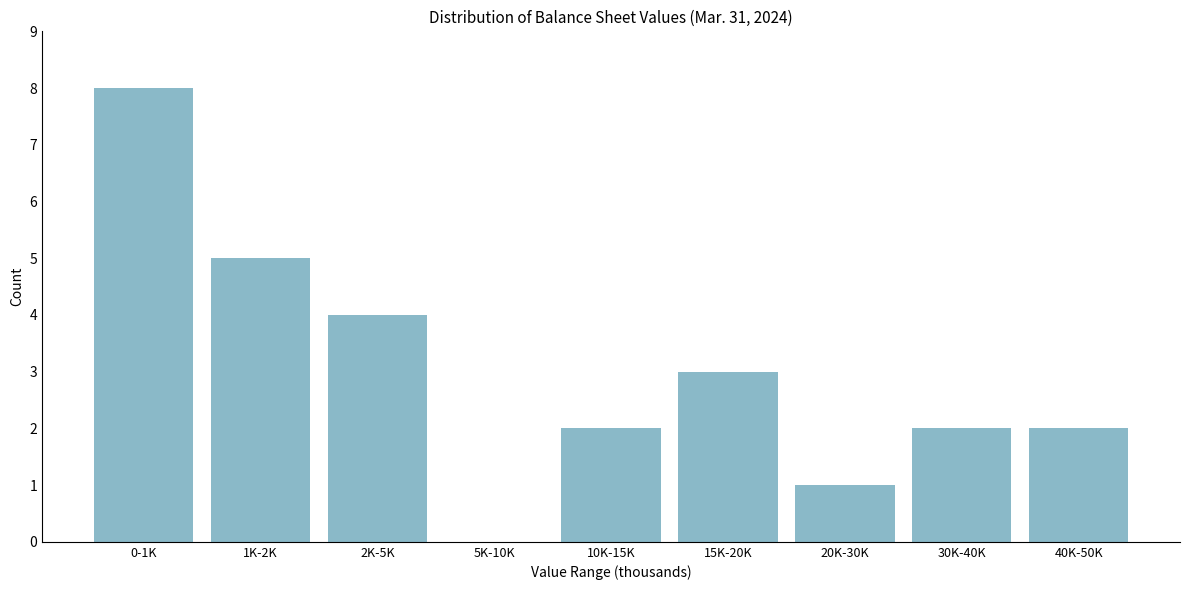

Reading left to right, transcribe all the data shown in this chart.

0-1K=8	1K-2K=5	2K-5K=4	5K-10K=0	10K-15K=2	15K-20K=3	20K-30K=1	30K-40K=2	40K-50K=2